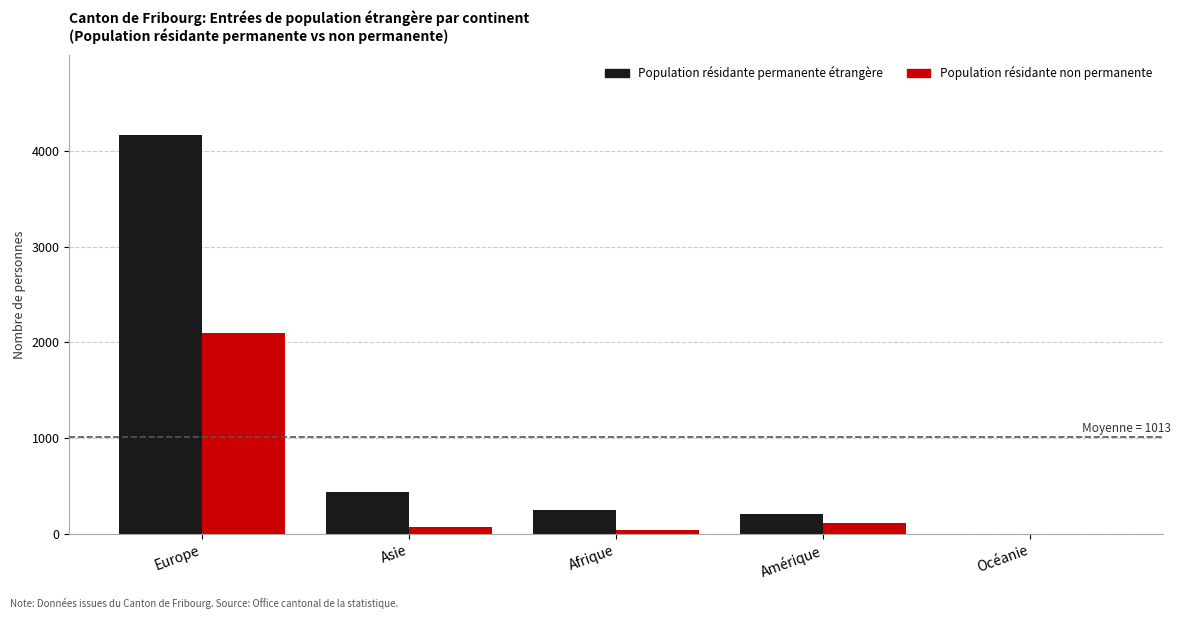

True or false: Population résidante non permanente has a value of 45 at Afrique.

True